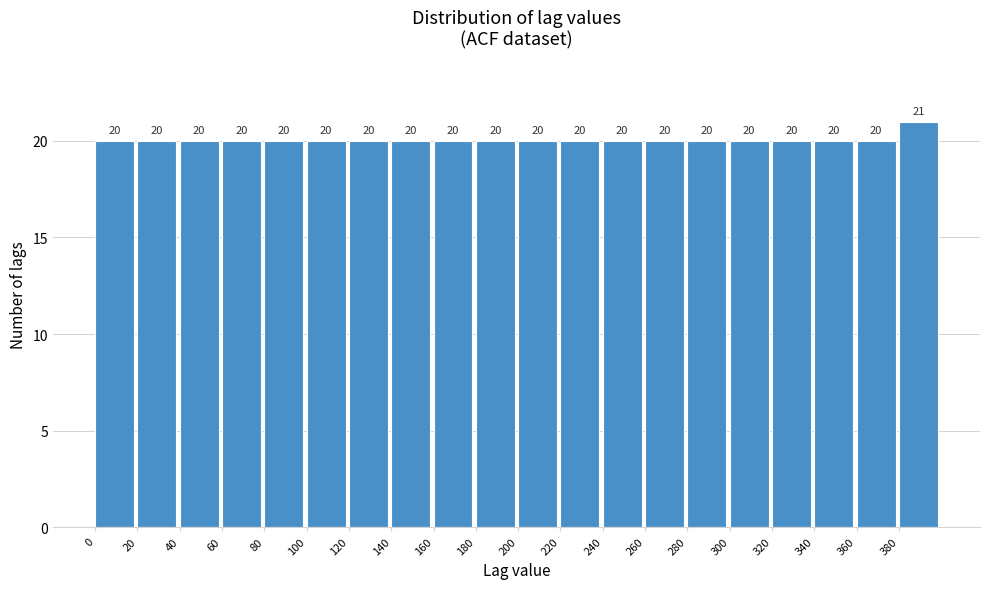

How tall is the bar that spans 220 to 240 on the x-axis?

20